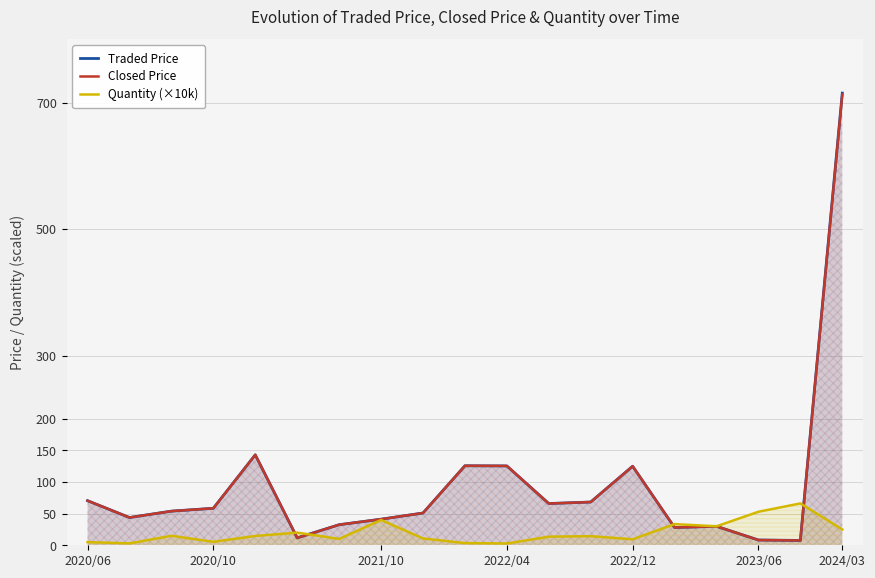

Which series has the widest spread of values?

Traded Price